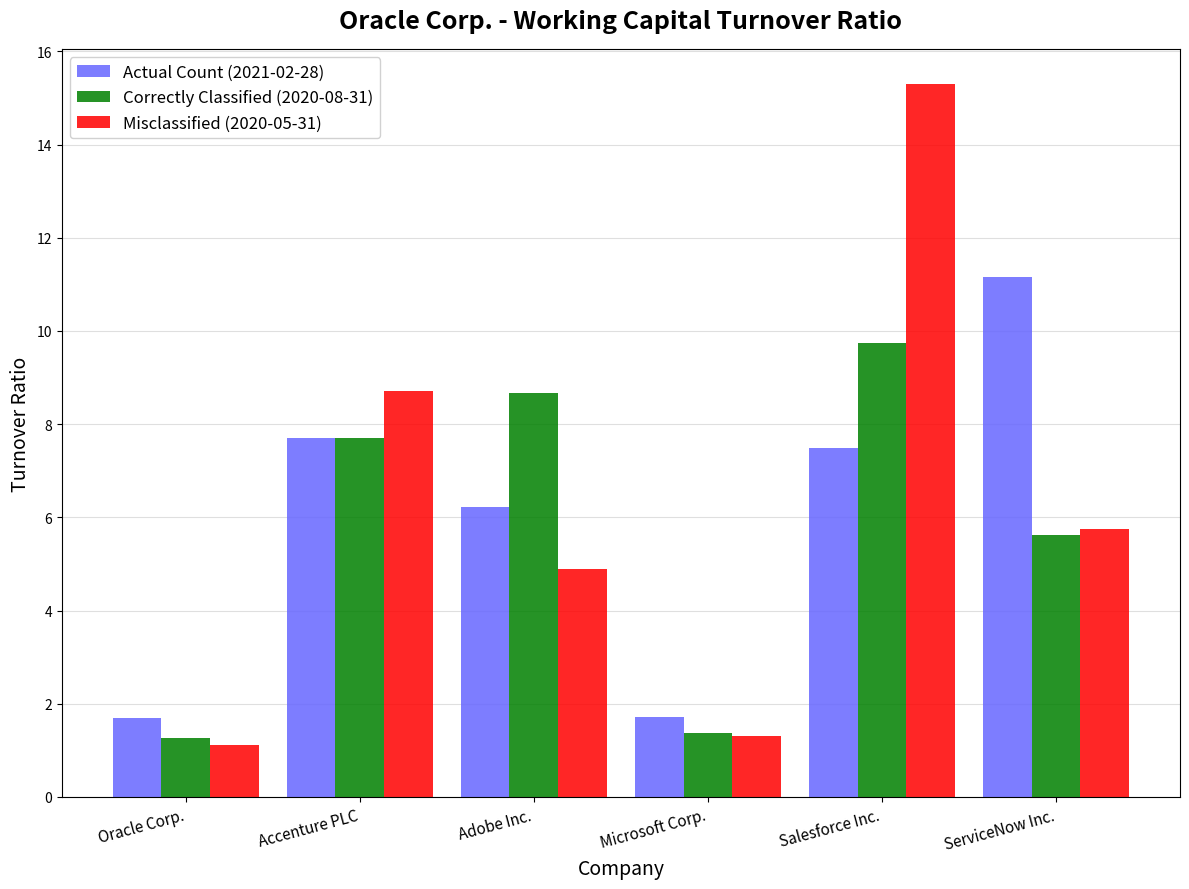

What is the value of the Misclassified (2020-05-31) bar at the 4th from the left?

1.3